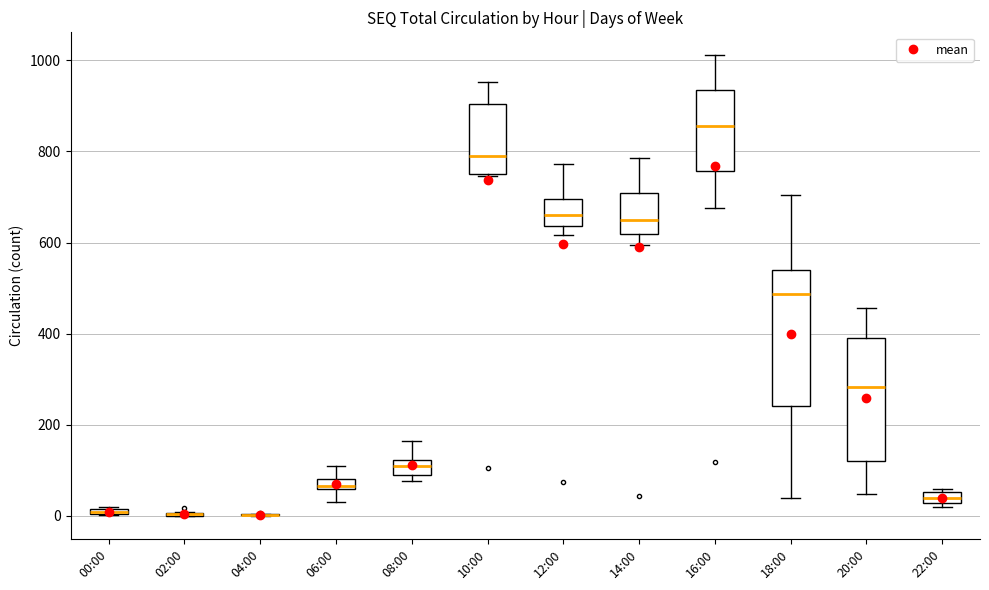

Where is the upper edge of the box for 06:00 on the y-axis? The values are not printed on the chart, so give them approximately, as read against the axis.

80